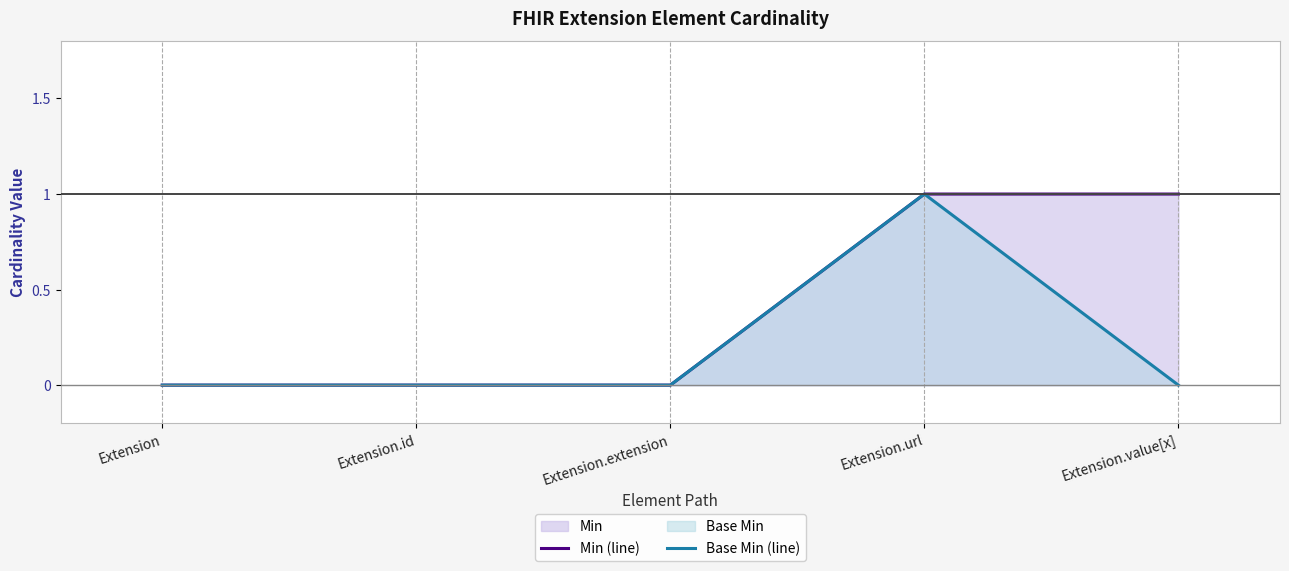

Is it true that Base Min (line) equals -1 at Extension.extension?

False